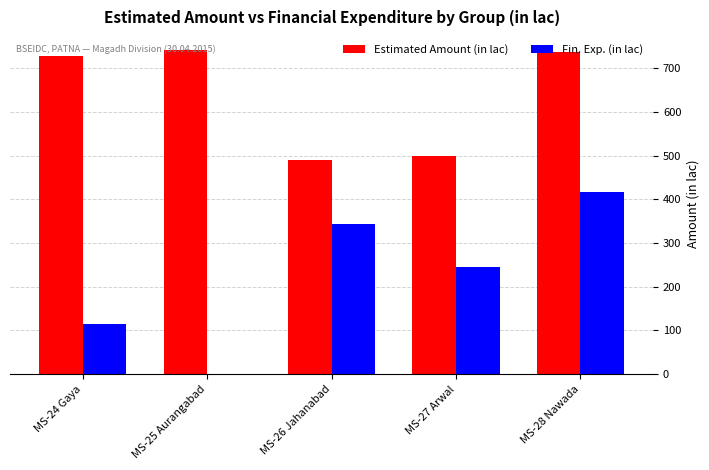

Between MS-25 Aurangabad and MS-26 Jahanabad, which series saw the biggest shift?

Fin. Exp. (in lac)